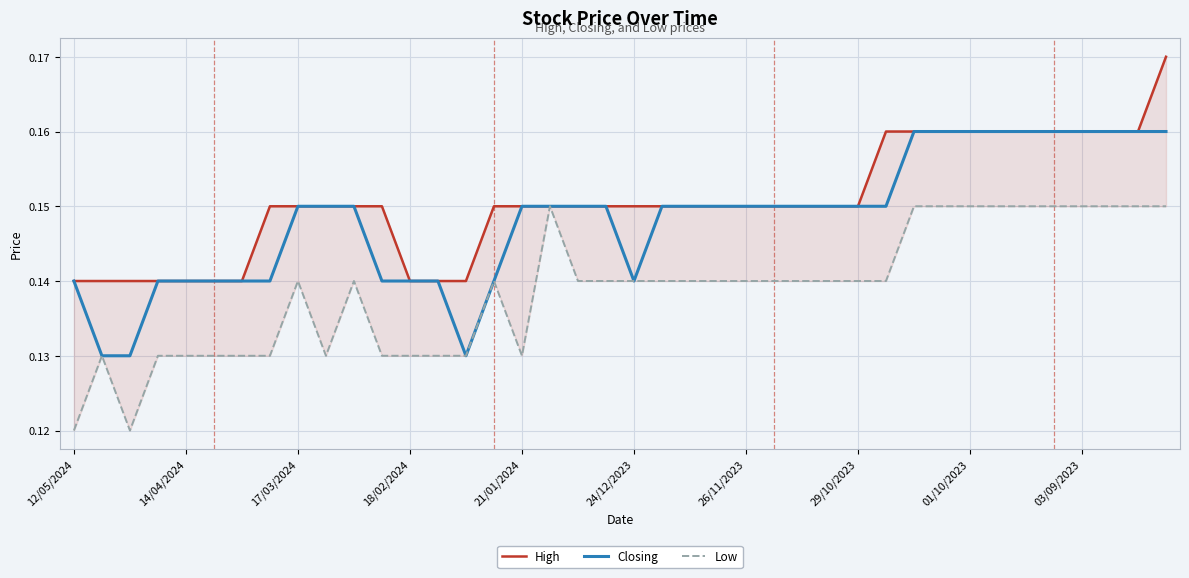

Is this an area chart (filled region under the line)?

No